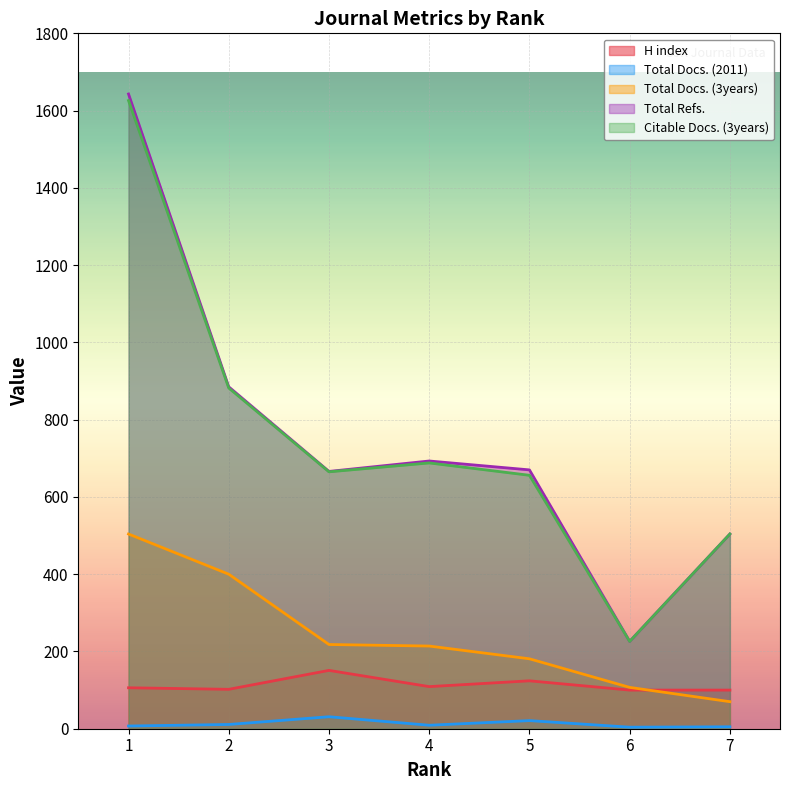

True or false: Total Docs. (3years) and Total Refs. intersect in this chart.

False